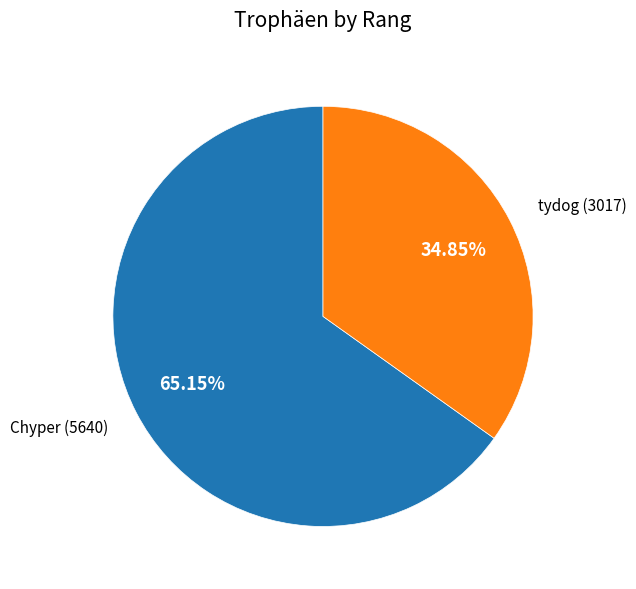

Is there any slice that represents more than half of the pie?

Yes